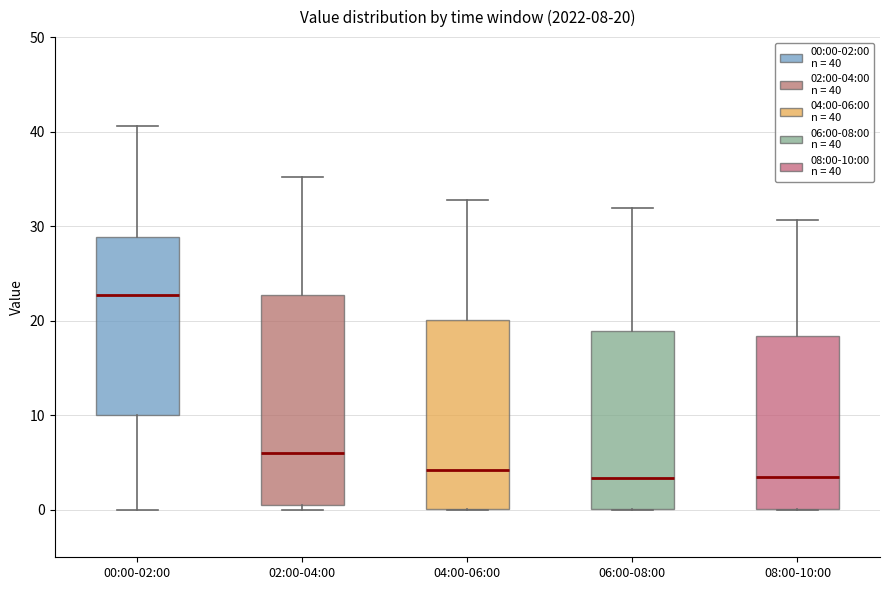

Which box's median line is the highest?

00:00-02:00